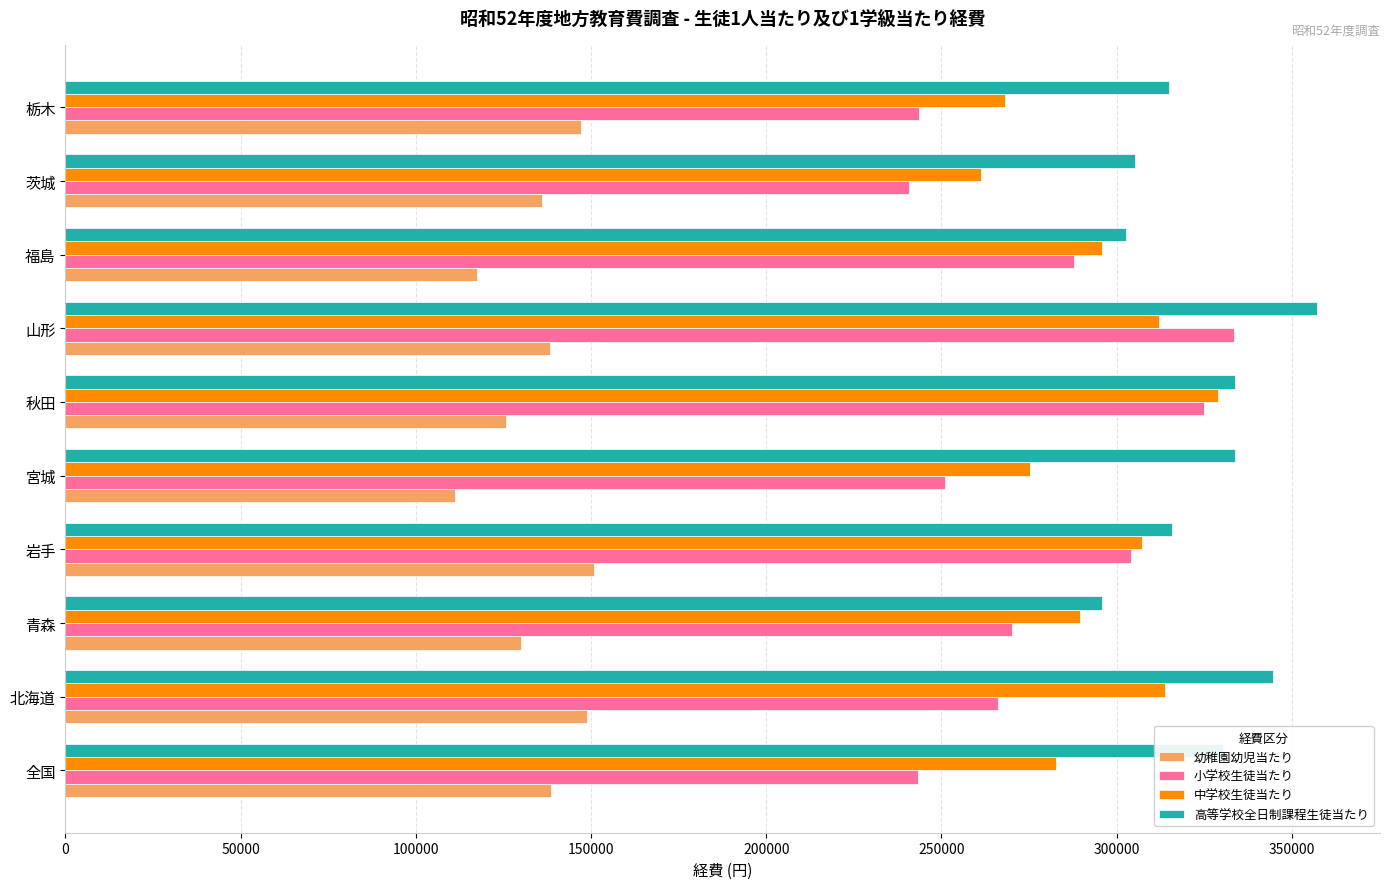

List the series in order of their peak value, lowest first.

幼稚園幼児当たり, 中学校生徒当たり, 小学校生徒当たり, 高等学校全日制課程生徒当たり